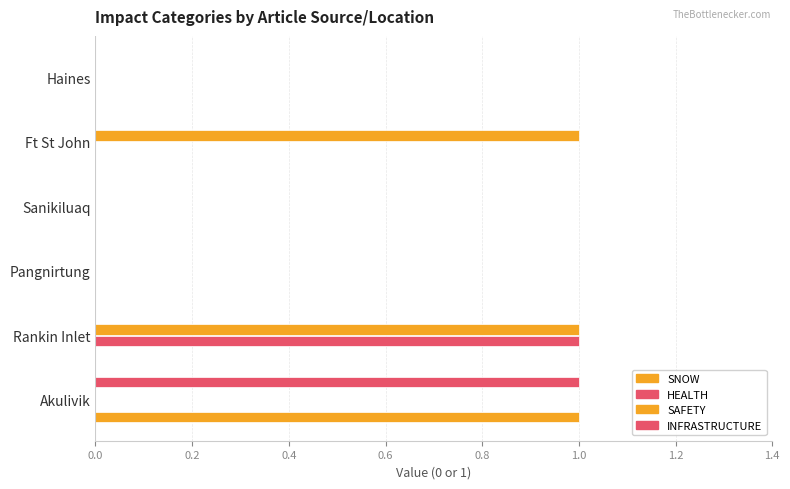

How many distinct data groups are displayed?

4